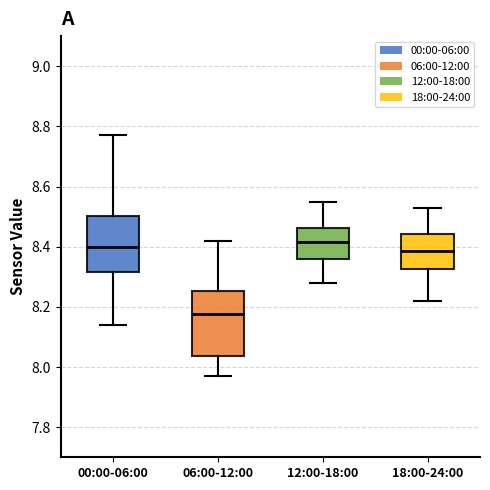

Reading left to right, transcribe this box plot: for each box, give where its median line is, the range the box spans, and where its two whiskers end, as read against the y-axis. The values are not printed on the chart, so give them approximately, as read against the axis.

00:00-06:00: median 8.40, box 8.32 to 8.50, whiskers 8.14 to 8.78
06:00-12:00: median 8.18, box 8.04 to 8.26, whiskers 7.98 to 8.42
12:00-18:00: median 8.42, box 8.36 to 8.46, whiskers 8.28 to 8.56
18:00-24:00: median 8.38, box 8.32 to 8.44, whiskers 8.22 to 8.54